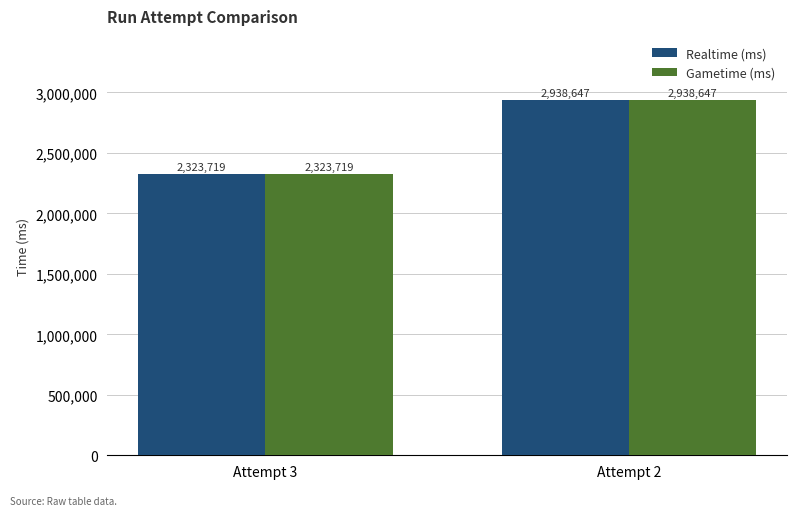

What is the sum of the Gametime (ms) values at Attempt 3 and Attempt 2?

5262366